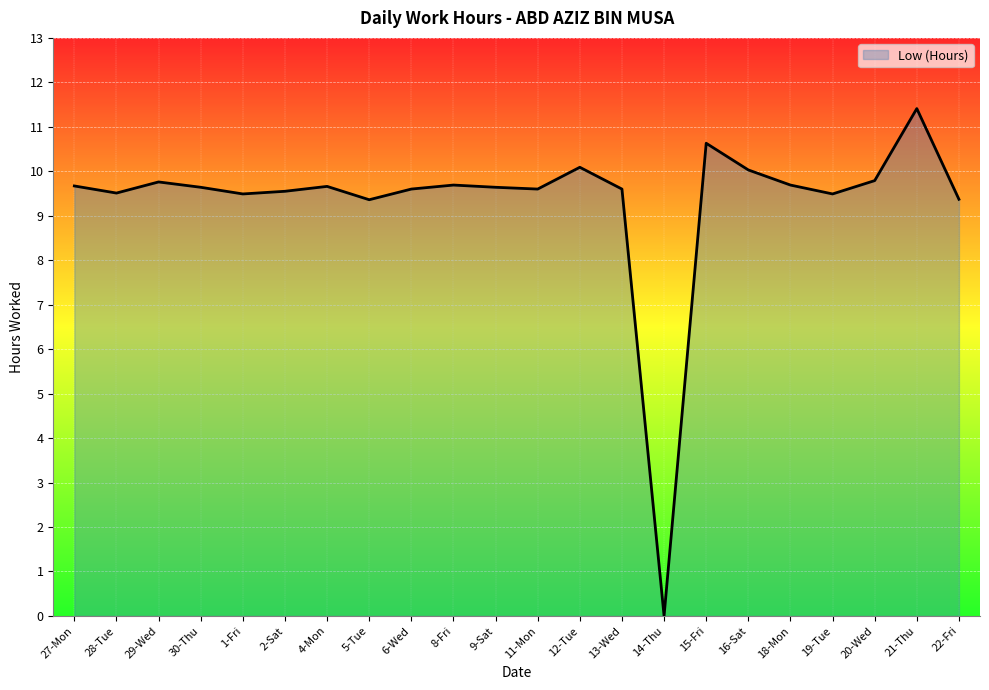

The chart shows a value of 15.4 at 16-Sat. True or false?

False